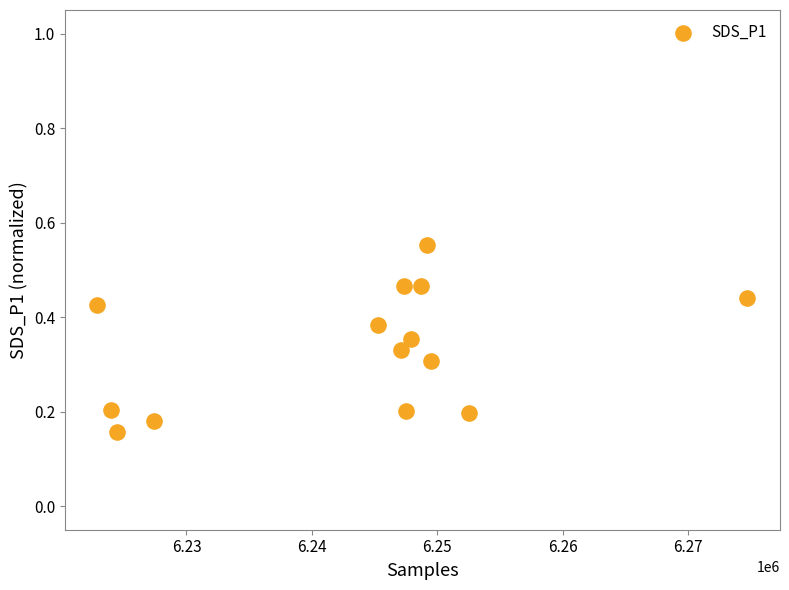

What is the range of X values (max minus min)?

51837.2